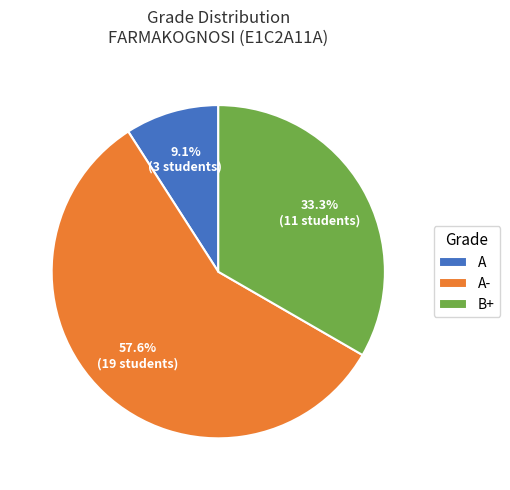

To the nearest percent, what portion does A- represent?

58%